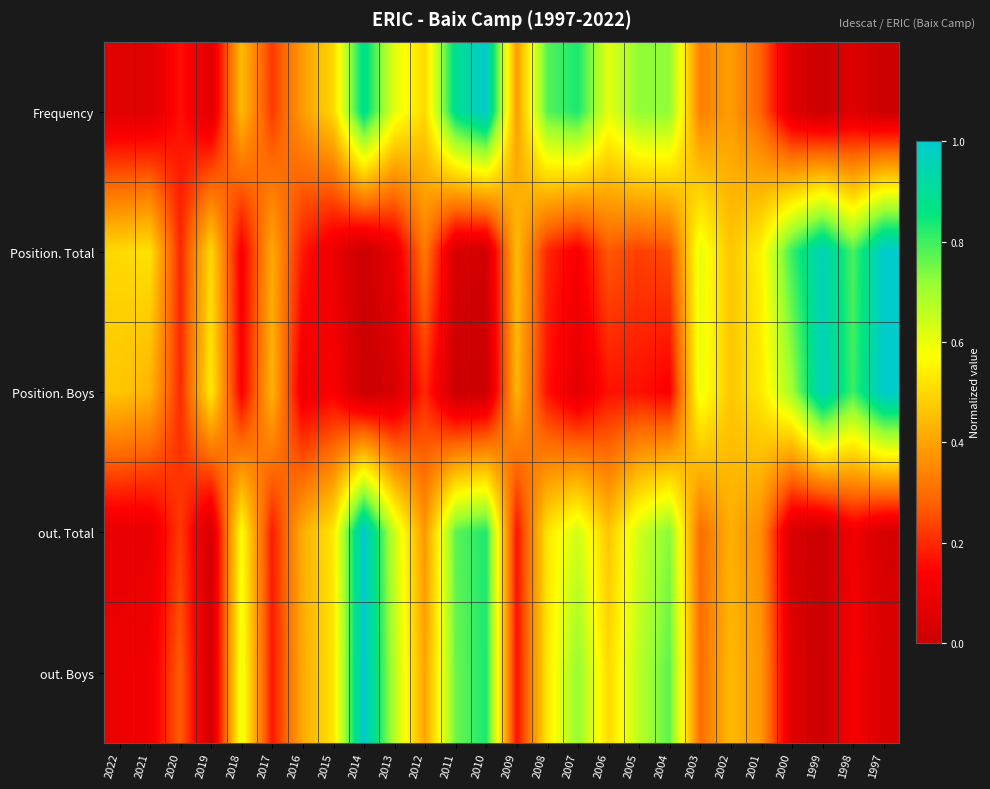

Reading left to right, transcribe all the data shown in this chart.

Frequency: 2022=0.1	2021=0.1	2020=0.2	2019=0.1	2018=0.4	2017=0.2	2016=0.4	2015=0.5	2014=0.9	2013=0.6	2012=0.5	2011=0.9	2010=1.0	2009=0.4	2008=0.8	2007=0.8	2006=0.6	2005=0.7	2004=0.7	2003=0.3	2002=0.4	2001=0.3	2000=0.1	1999=0.0	1998=0.1	1997=0.0
Position. Total: 2022=0.5	2021=0.5	2020=0.2	2019=0.5	2018=0.1	2017=0.4	2016=0.2	2015=0.1	2014=0.0	2013=0.1	2012=0.3	2011=0.0	2010=0.0	2009=0.4	2008=0.2	2007=0.1	2006=0.3	2005=0.2	2004=0.2	2003=0.6	2002=0.5	2001=0.6	2000=0.8	1999=1.0	1998=0.8	1997=1.0
Position. Boys: 2022=0.5	2021=0.4	2020=0.2	2019=0.5	2018=0.1	2017=0.4	2016=0.1	2015=0.1	2014=0.0	2013=0.0	2012=0.2	2011=0.0	2010=0.0	2009=0.4	2008=0.2	2007=0.1	2006=0.2	2005=0.2	2004=0.1	2003=0.6	2002=0.5	2001=0.5	2000=0.7	1999=1.0	1998=0.8	1997=1.0
out. Total: 2022=0.1	2021=0.1	2020=0.2	2019=0.0	2018=0.6	2017=0.2	2016=0.4	2015=0.5	2014=1.0	2013=0.6	2012=0.4	2011=0.8	2010=0.8	2009=0.2	2008=0.5	2007=0.6	2006=0.5	2005=0.6	2004=0.7	2003=0.3	2002=0.4	2001=0.4	2000=0.0	1999=0.0	1998=0.1	1997=0.0
out. Boys: 2022=0.1	2021=0.1	2020=0.3	2019=0.0	2018=0.6	2017=0.2	2016=0.4	2015=0.5	2014=1.0	2013=0.7	2012=0.4	2011=0.8	2010=0.8	2009=0.2	2008=0.5	2007=0.7	2006=0.5	2005=0.7	2004=0.8	2003=0.3	2002=0.4	2001=0.4	2000=0.1	1999=0.0	1998=0.1	1997=0.0